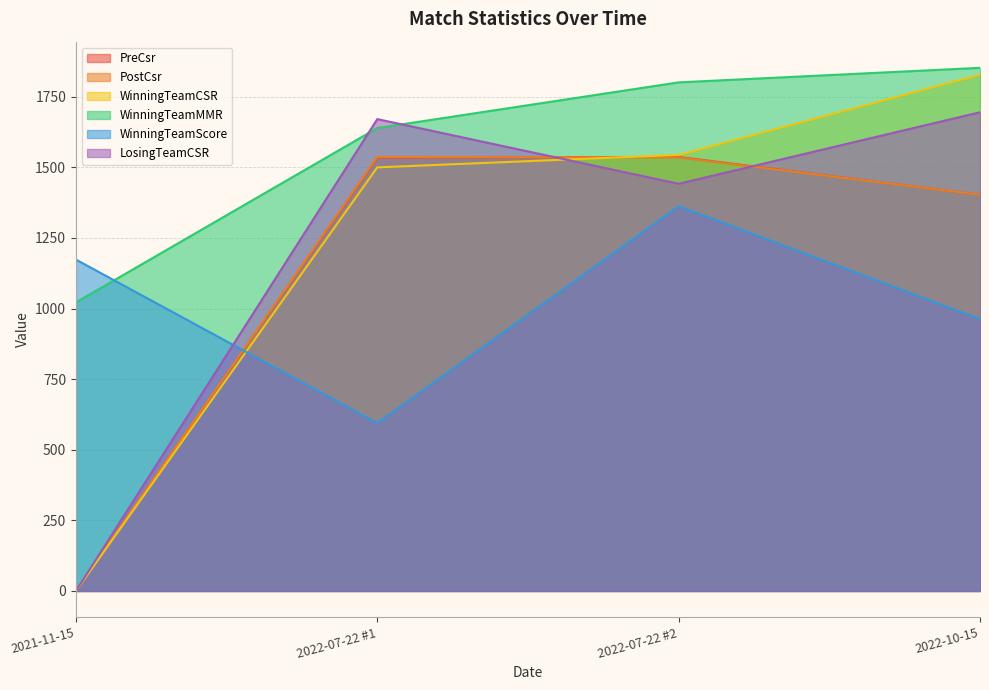

What is the average value of the WinningTeamScore series?

1023.2